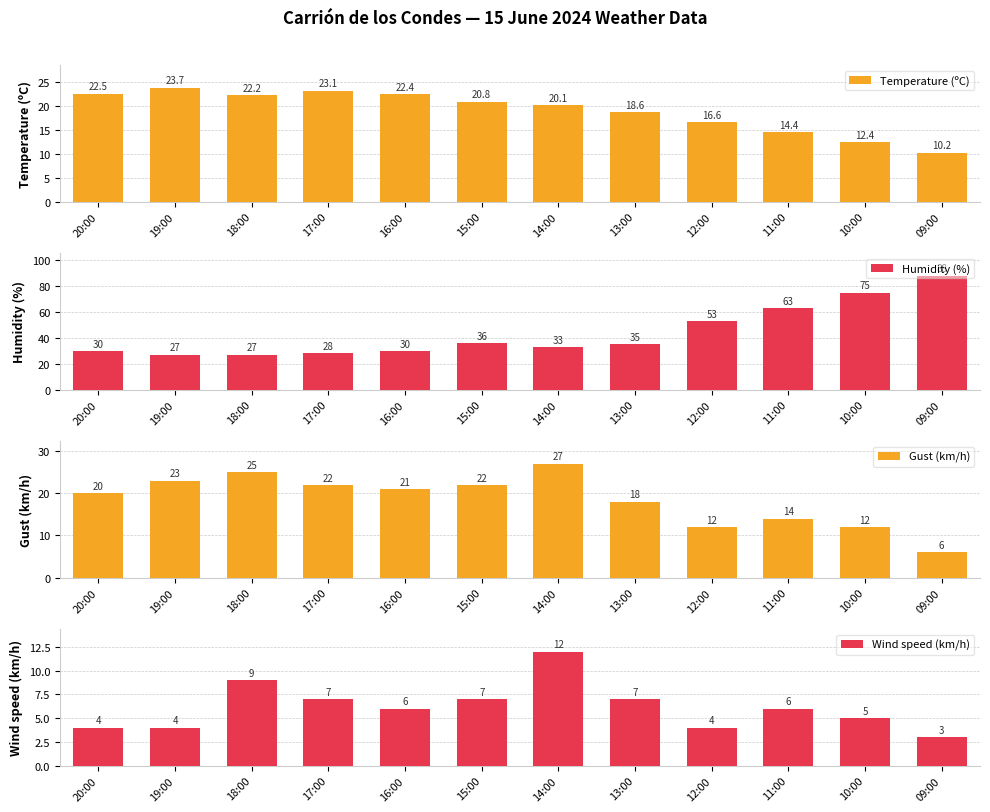

What is the sum of the Humidity (%) values at 18:00 and 19:00?

54